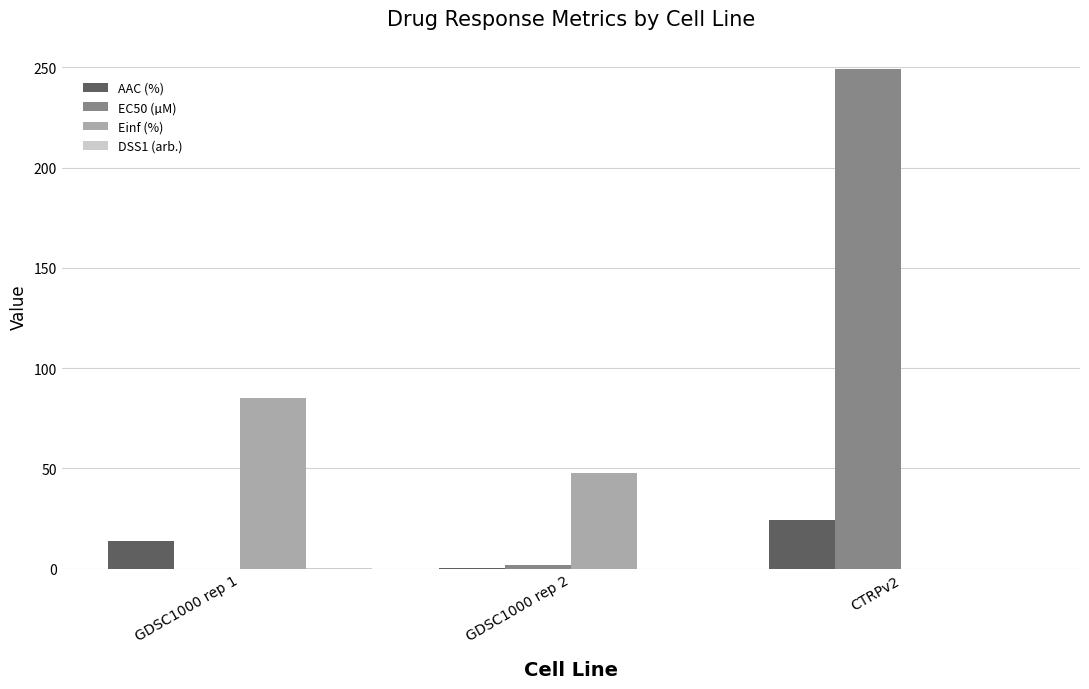

At which category is the sum across all series the highest?

CTRPv2